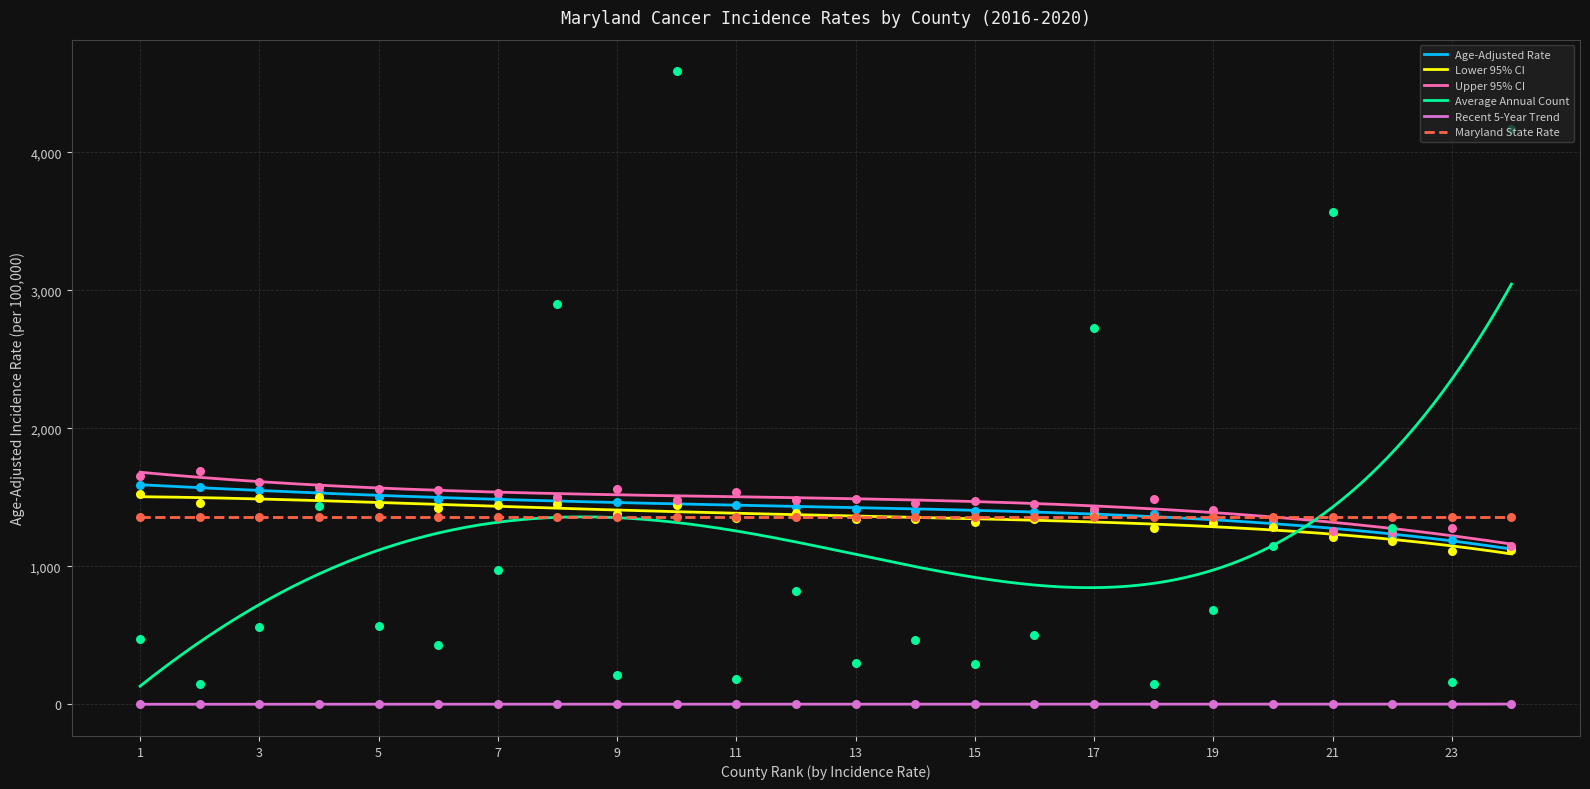

Which series contains the highest Y value?

Average Annual Count